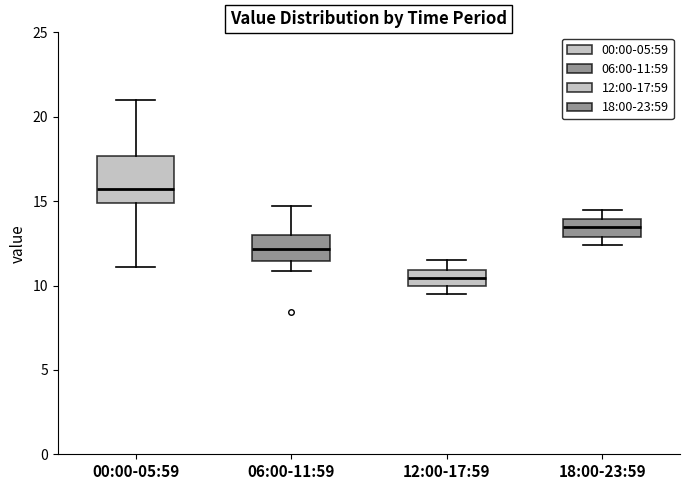

Reading left to right, read every box against the y-axis: the position of its median line, the range the box covers, and the ends of its whiskers. The values are not printed on the chart, so give them approximately, as read against the axis.

00:00-05:59: median 15.5, box 15.0 to 17.5, whiskers 11.0 to 21.0
06:00-11:59: median 12.0, box 11.5 to 13.0, whiskers 11.0 to 14.5
12:00-17:59: median 10.5, box 10.0 to 11.0, whiskers 9.5 to 11.5
18:00-23:59: median 13.5, box 13.0 to 14.0, whiskers 12.5 to 14.5